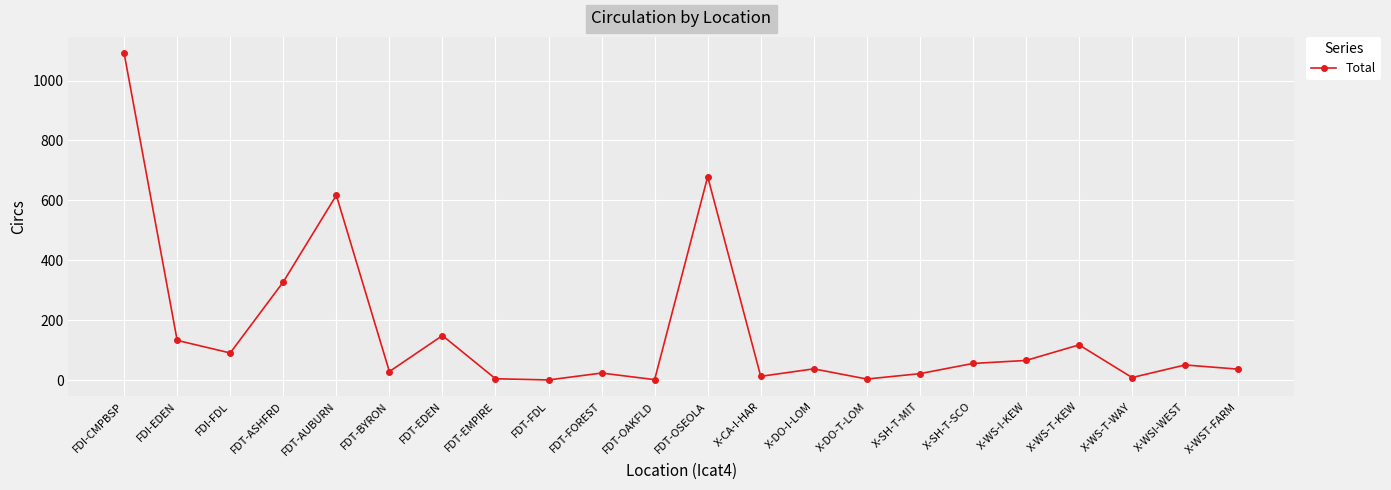

Approximately how many times larger is the value at FDI-CMPBSP compared to FDT-FOREST?

45.5